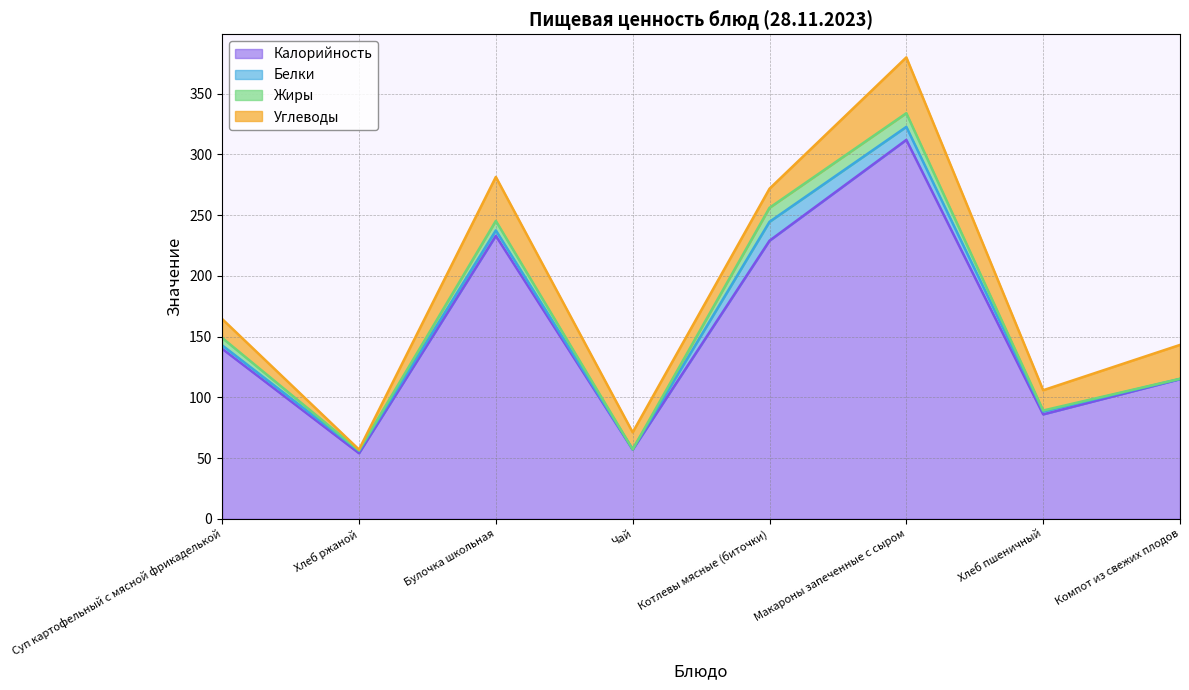

Which label corresponds to the smallest value in the chart?

Чай